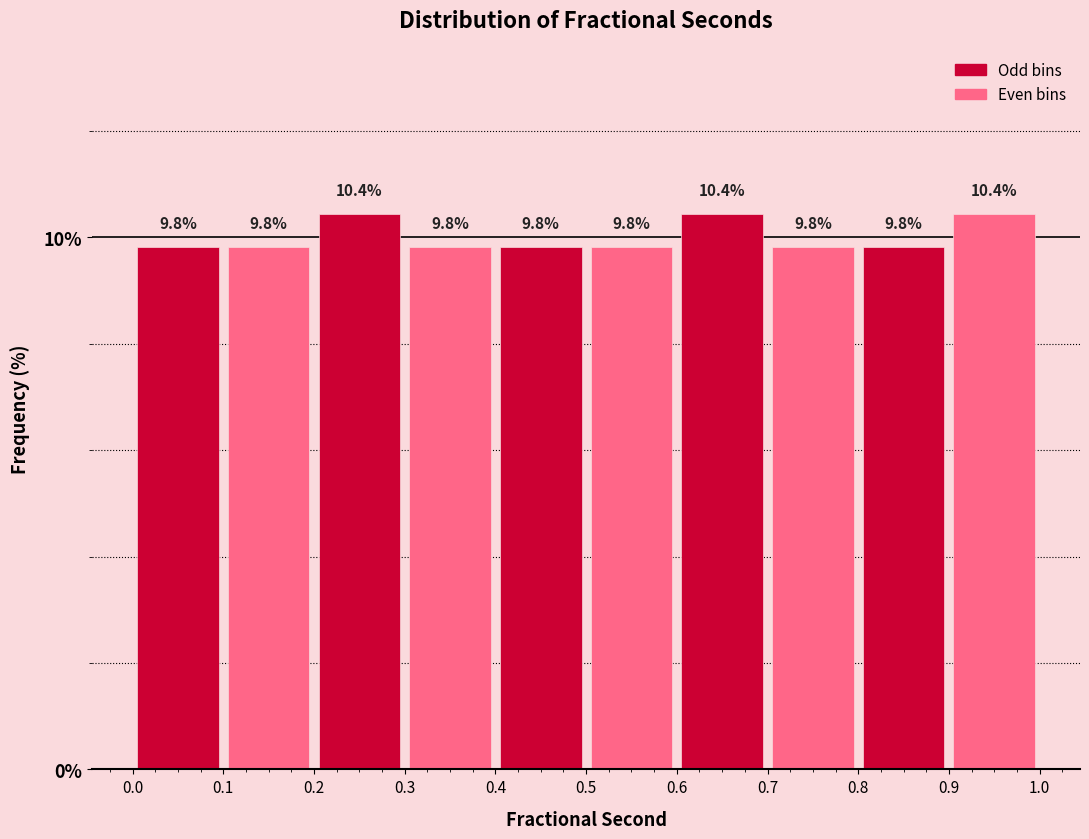

How tall is the bar that spans 0.9 to 1.0 on the x-axis?

10.4